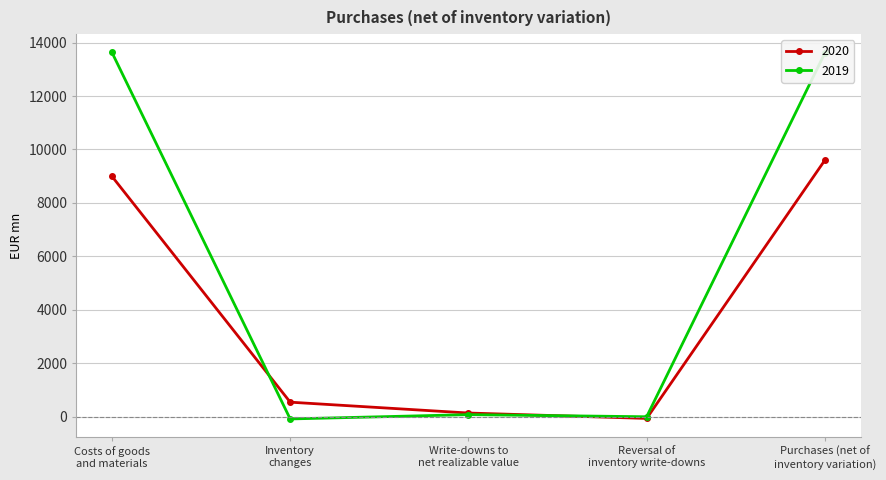

Rank the series by their maximum value, from lowest to highest.

2020, 2019